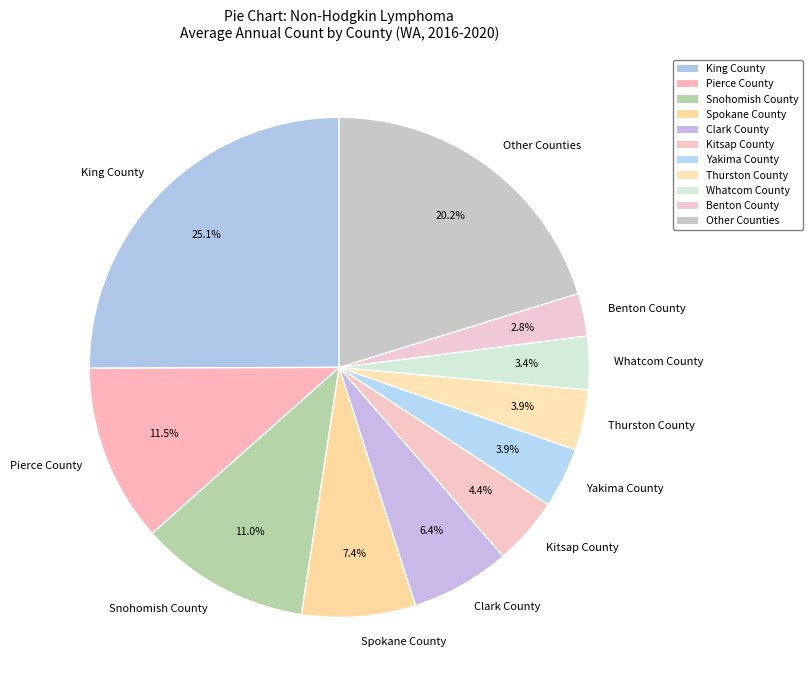

How many slices are in this pie chart?

11